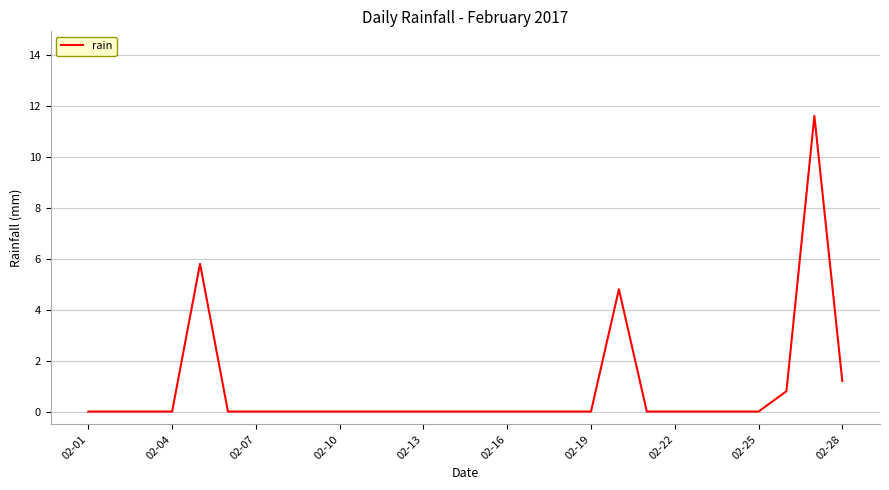

What is the greatest value displayed?

11.6